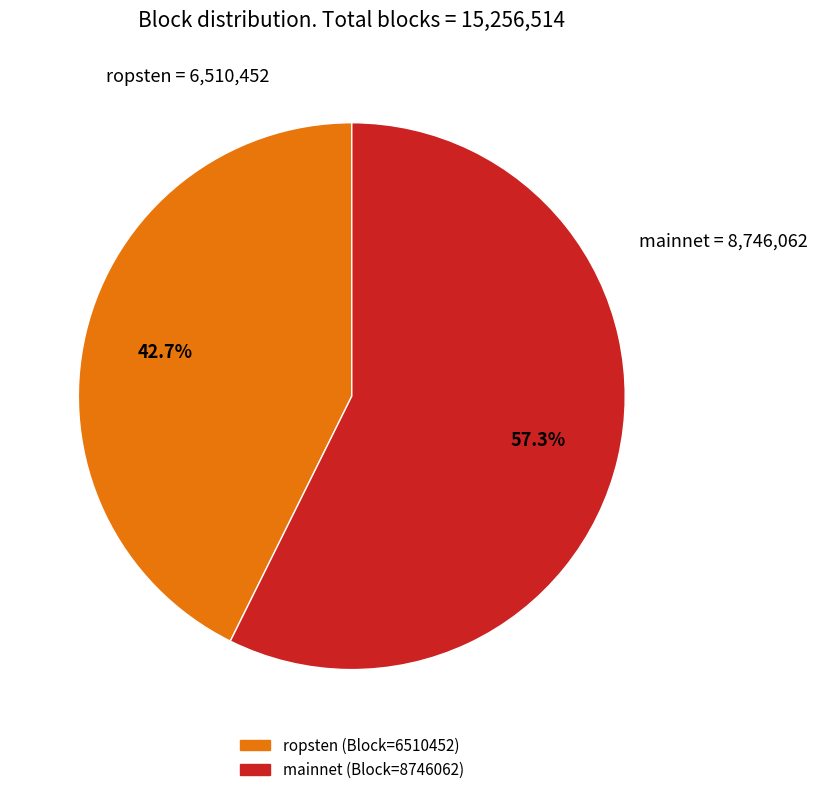

Does any single category account for the majority?

Yes